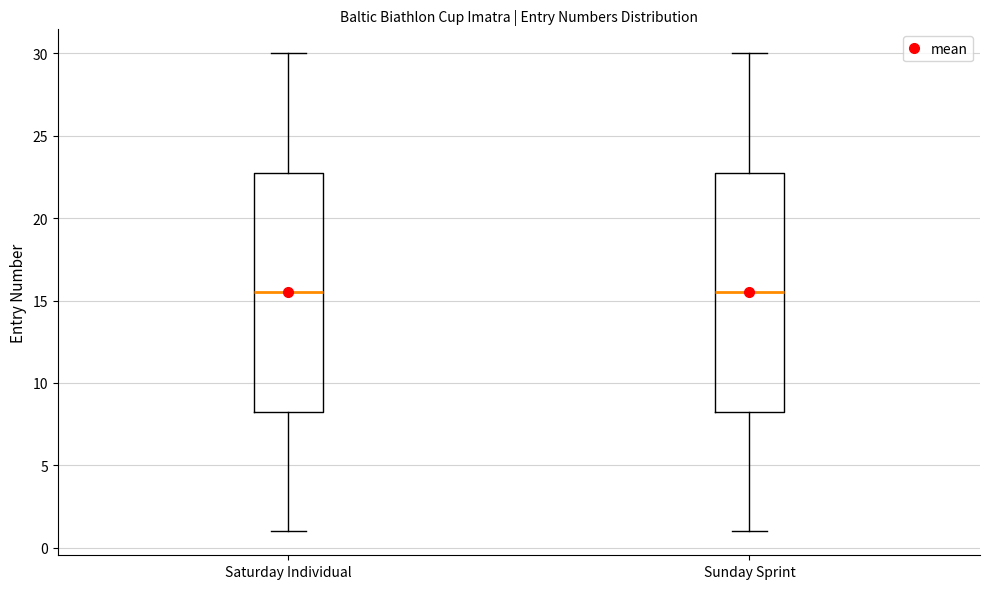

Reading left to right, read every box against the y-axis: the position of its median line, the range the box covers, and the ends of its whiskers. The values are not printed on the chart, so give them approximately, as read against the axis.

Saturday Individual: median 15.5, box 8.5 to 23.0, whiskers 1.0 to 30.0
Sunday Sprint: median 15.5, box 8.5 to 23.0, whiskers 1.0 to 30.0